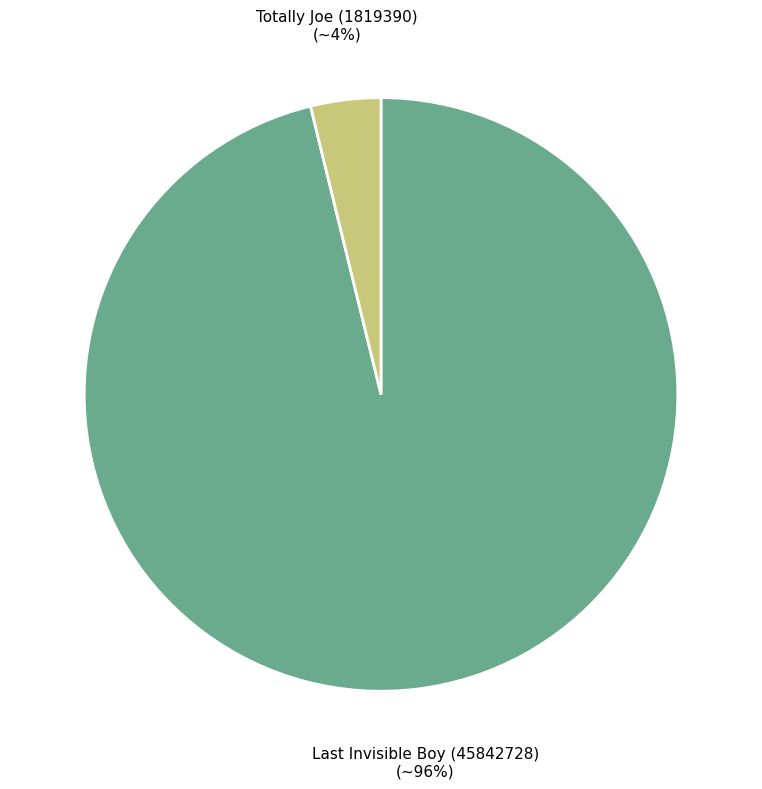

What is the largest slice in the pie chart?

Last Invisible Boy (45842728)